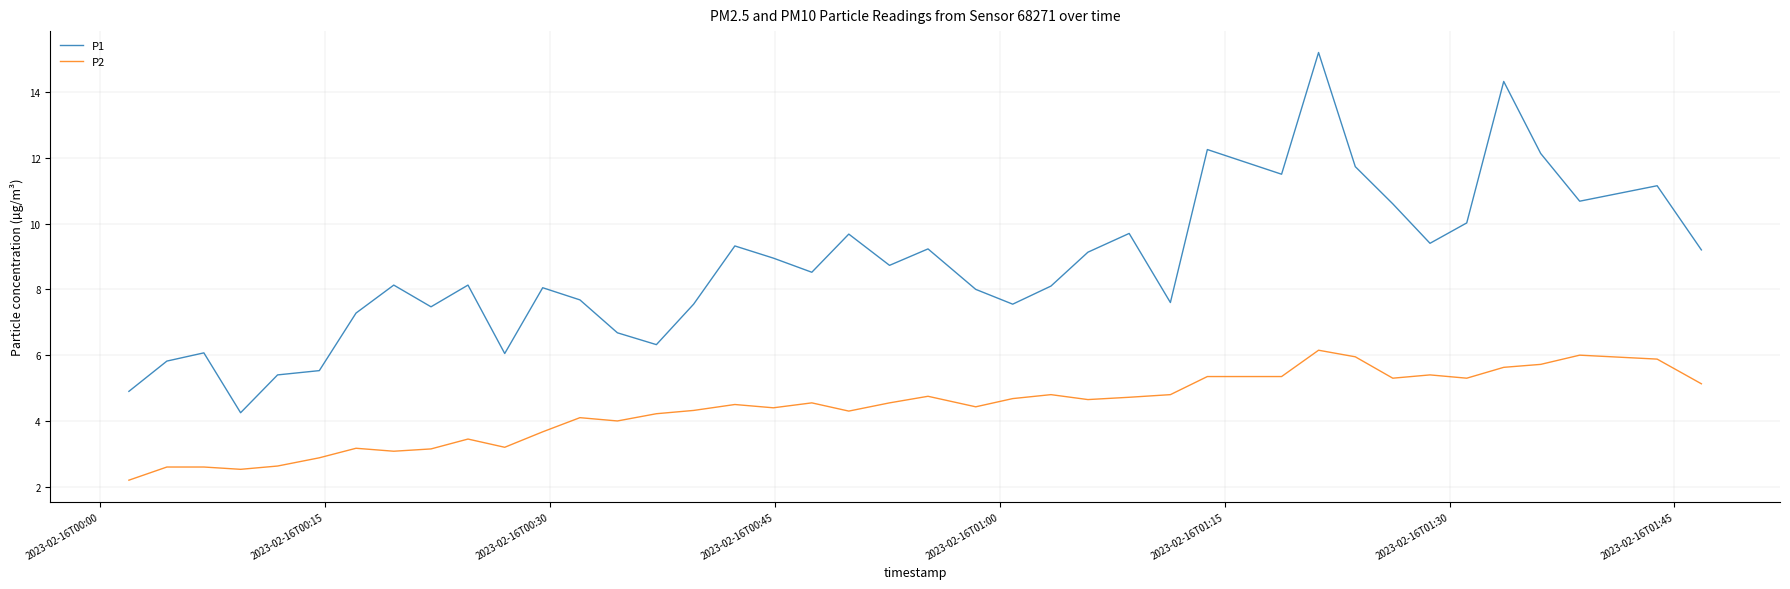

What is the difference between the second highest and second lowest values in the P1 series?

9.4